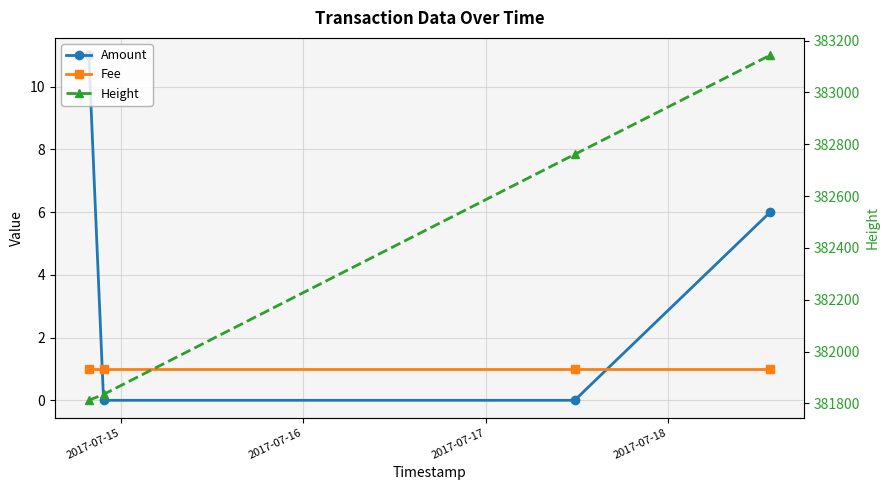

True or false: Height and Fee cross at least once.

False